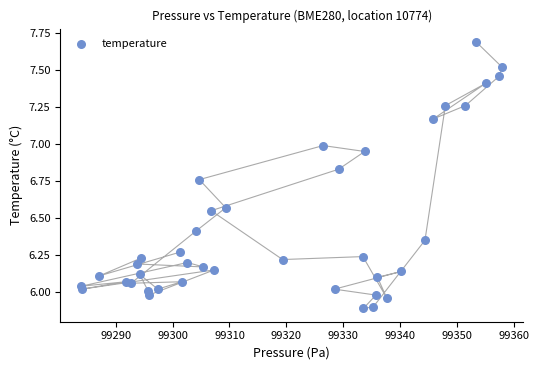

What is the range of Y values (max minus min)?

1.8